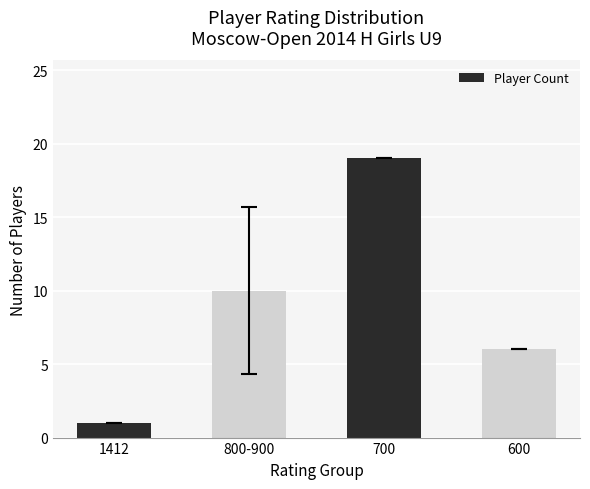

The chart shows a value of 19 at 700. True or false?

True